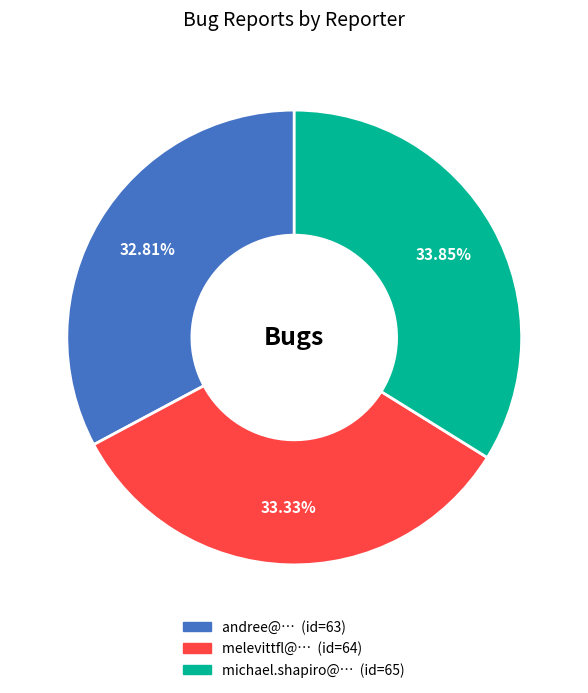

Count the number of slices in the pie.

3